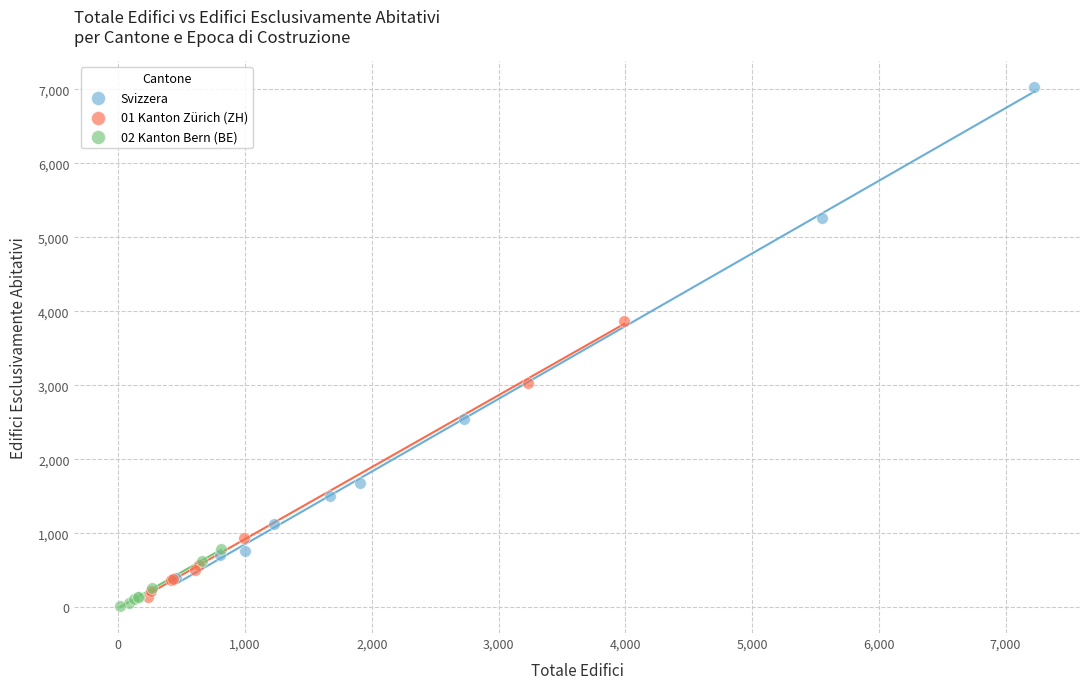

Which series has the widest spread of Y values?

Svizzera